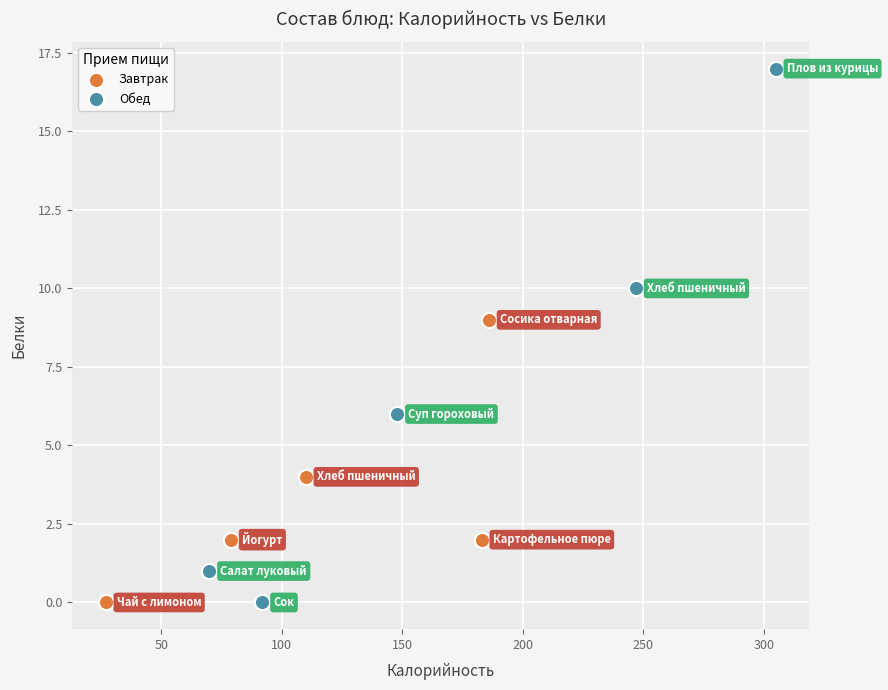

Which series reaches the maximum Y coordinate?

Обед